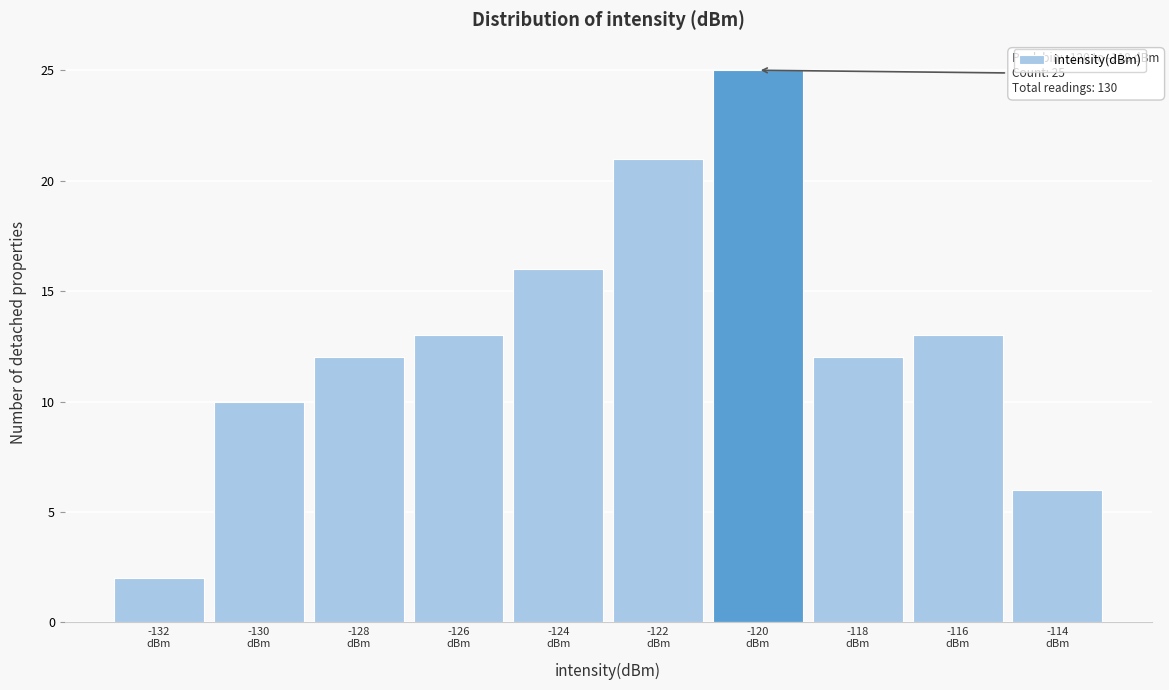

Reading right to left, what are all the values shown in this chart?

6	13	12	25	21	16	13	12	10	2